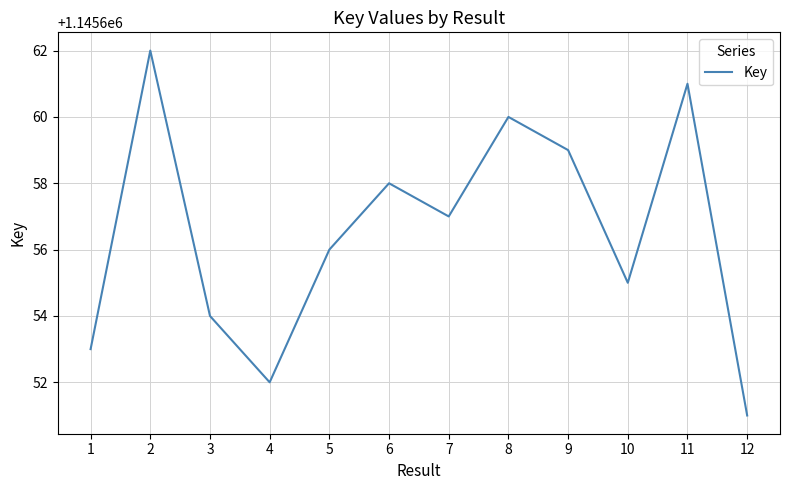

What is the difference between the maximum and second lowest values?

10